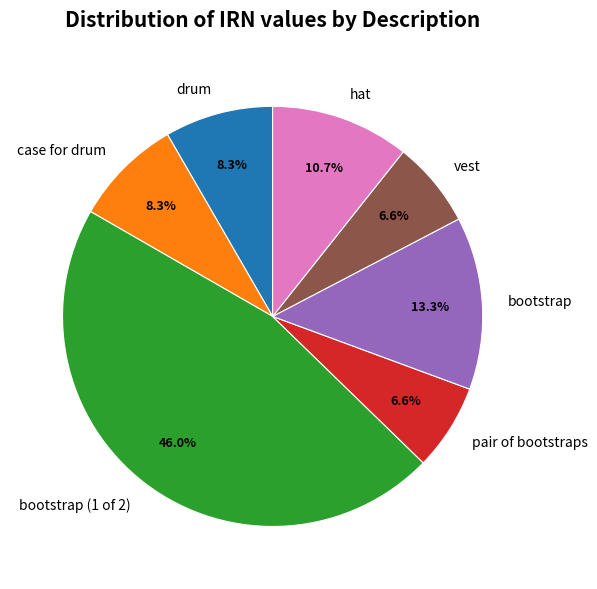

What percentage do case for drum and hat together represent?

19.0%